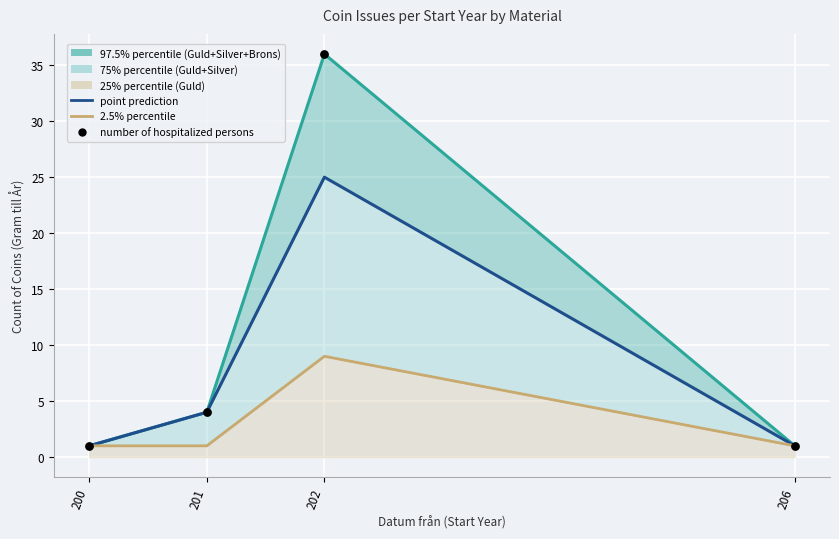

Which series contains the highest Y value?

97.5% line